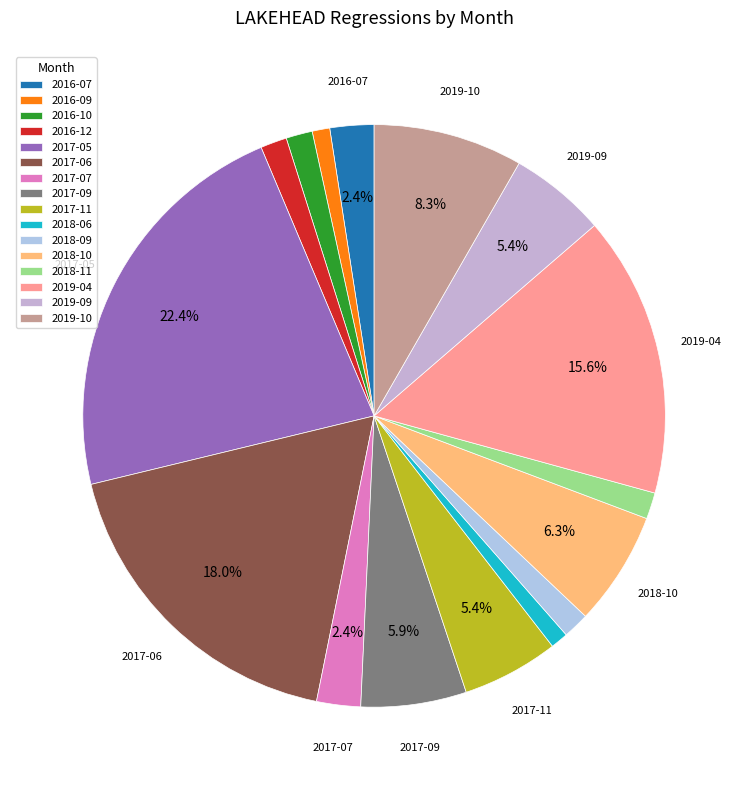

Between 2018-06 and 2017-07, which is larger?

2017-07